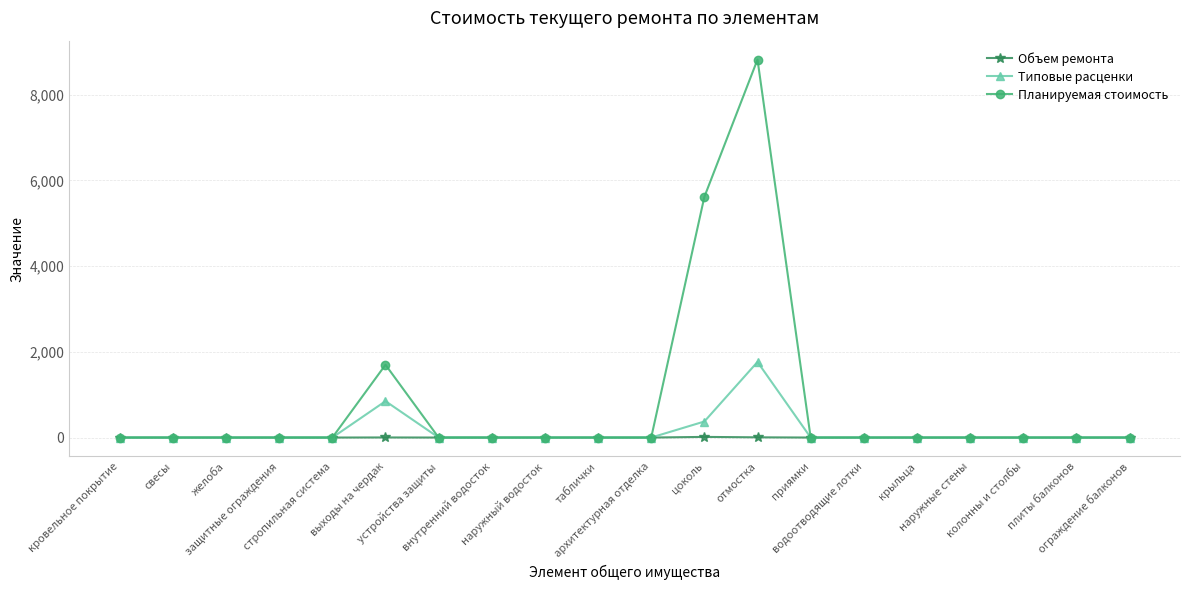

Which series has the largest range (max minus min)?

Планируемая стоимость